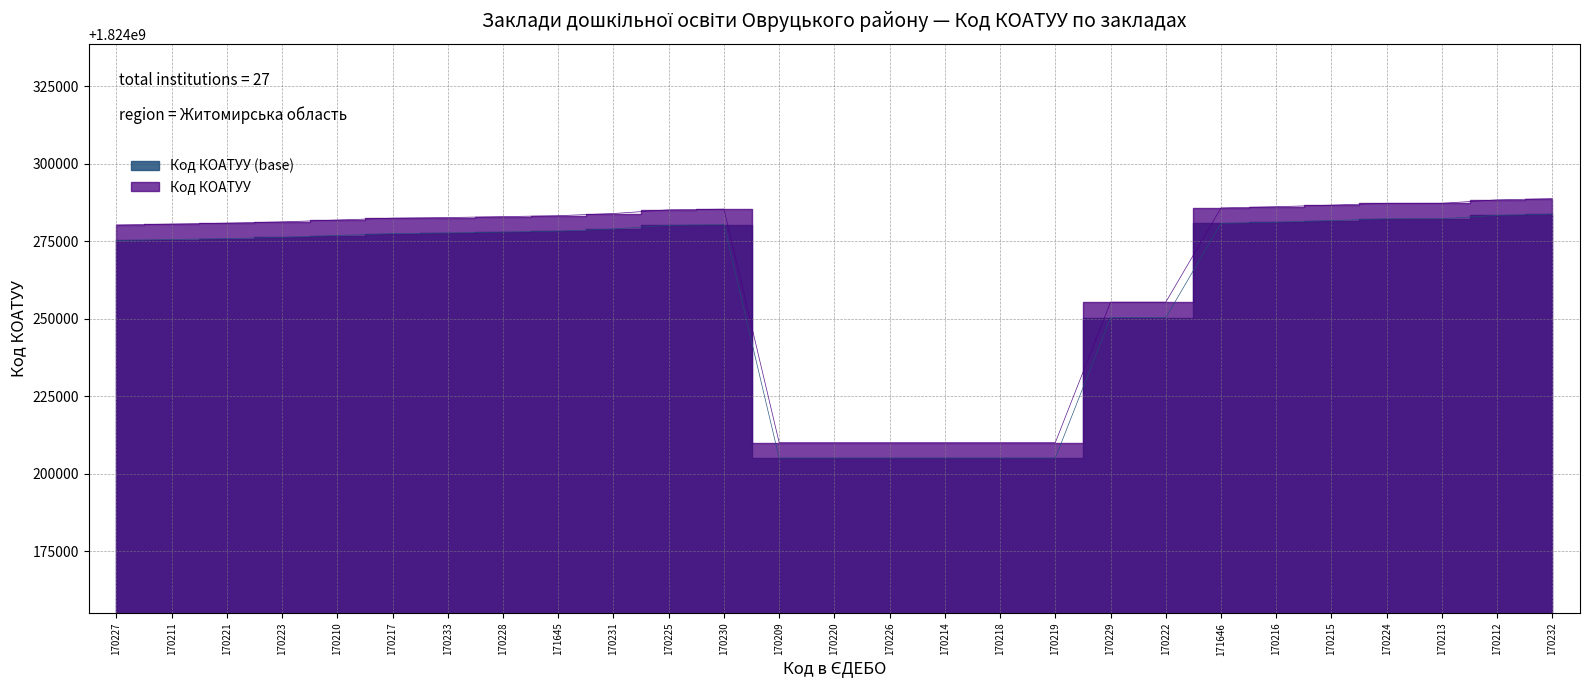

At which category does the chart reach its peak across all series?

170232